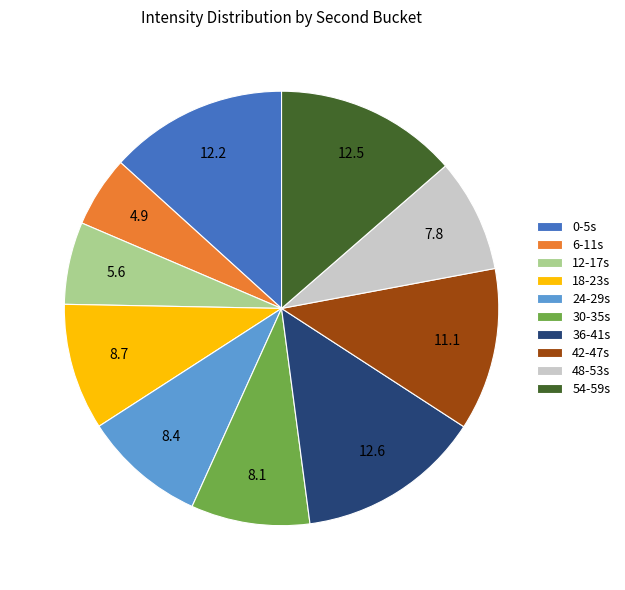

Approximately how many times larger is the value at 24-29s compared to 42-47s?

0.8